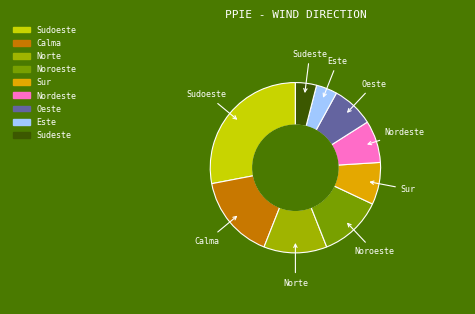

True or false: Este accounts for 4% of the total.

True